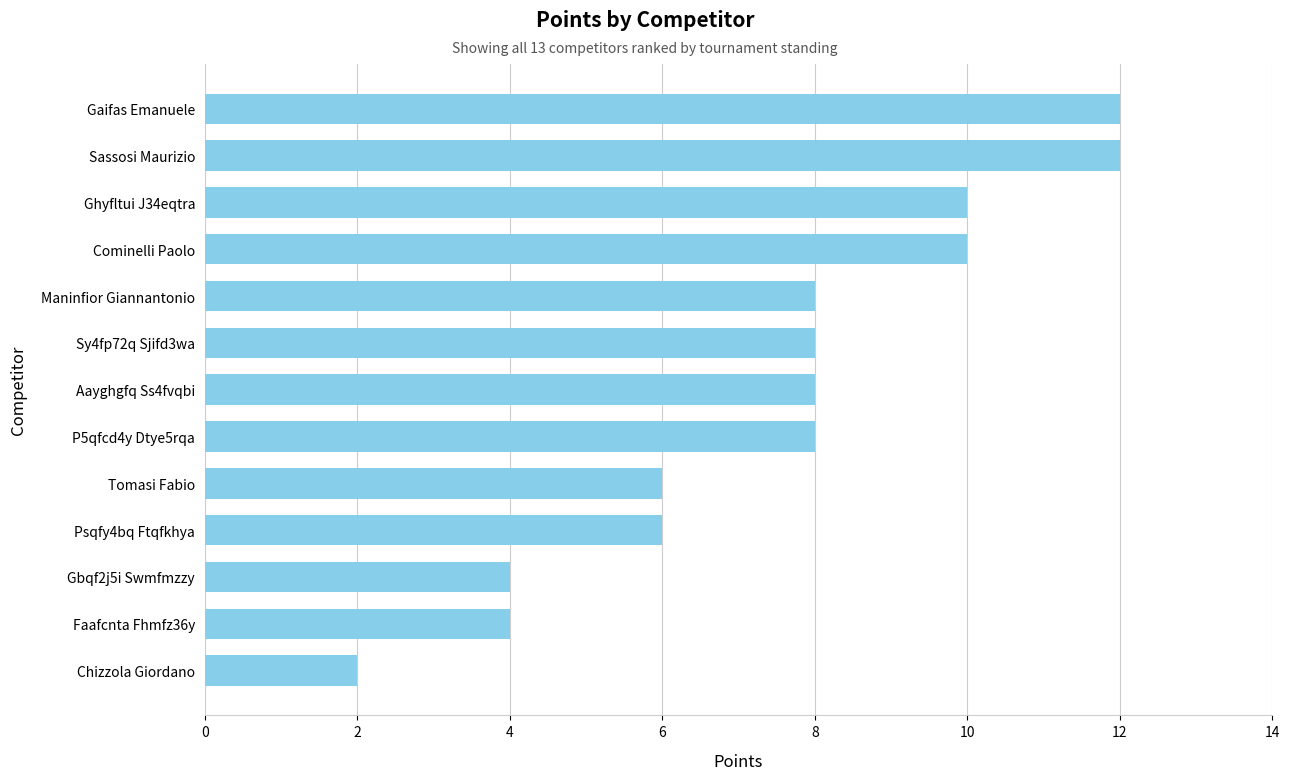

How many bars are there in total?

13